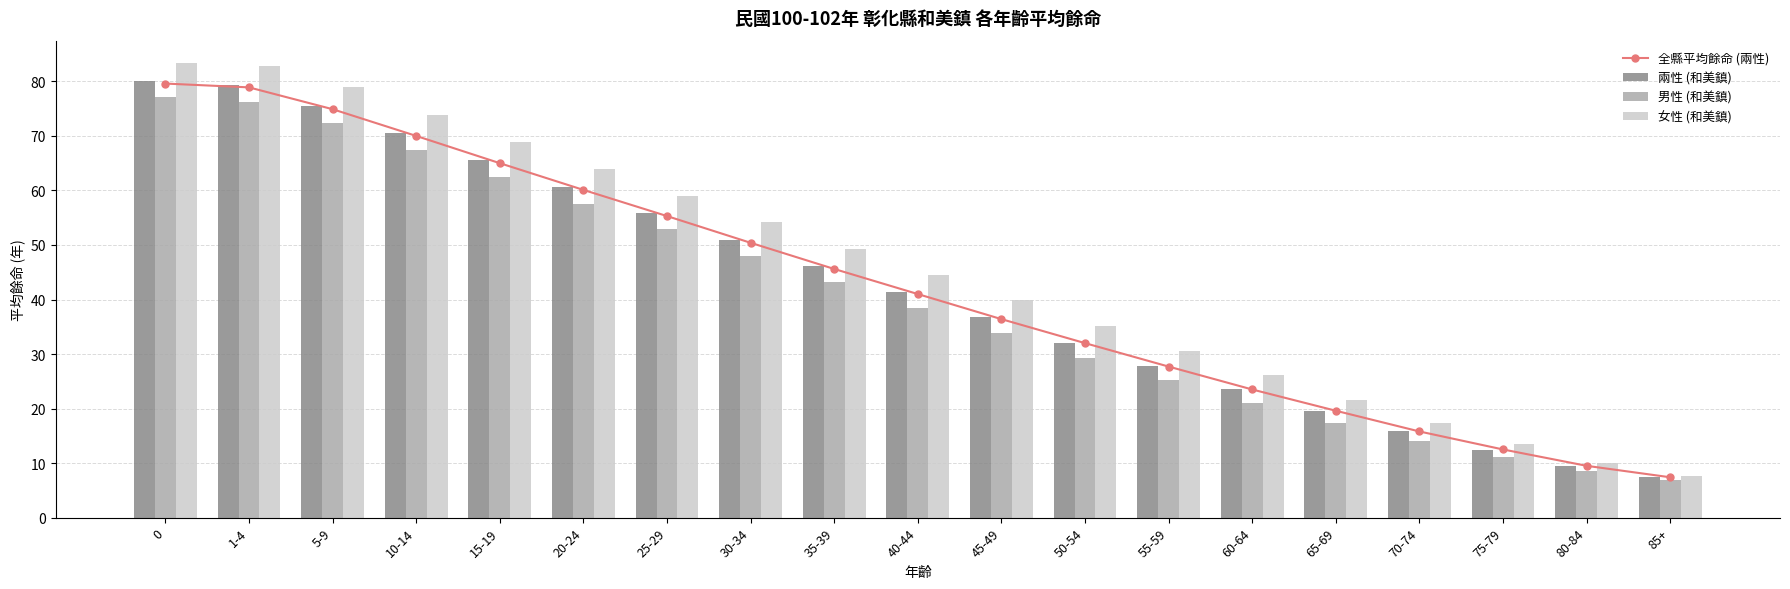

At 70-74, list the series in order from largest to smallest.

女性 (和美鎮), 全縣平均餘命 (兩性), 兩性 (和美鎮), 男性 (和美鎮)